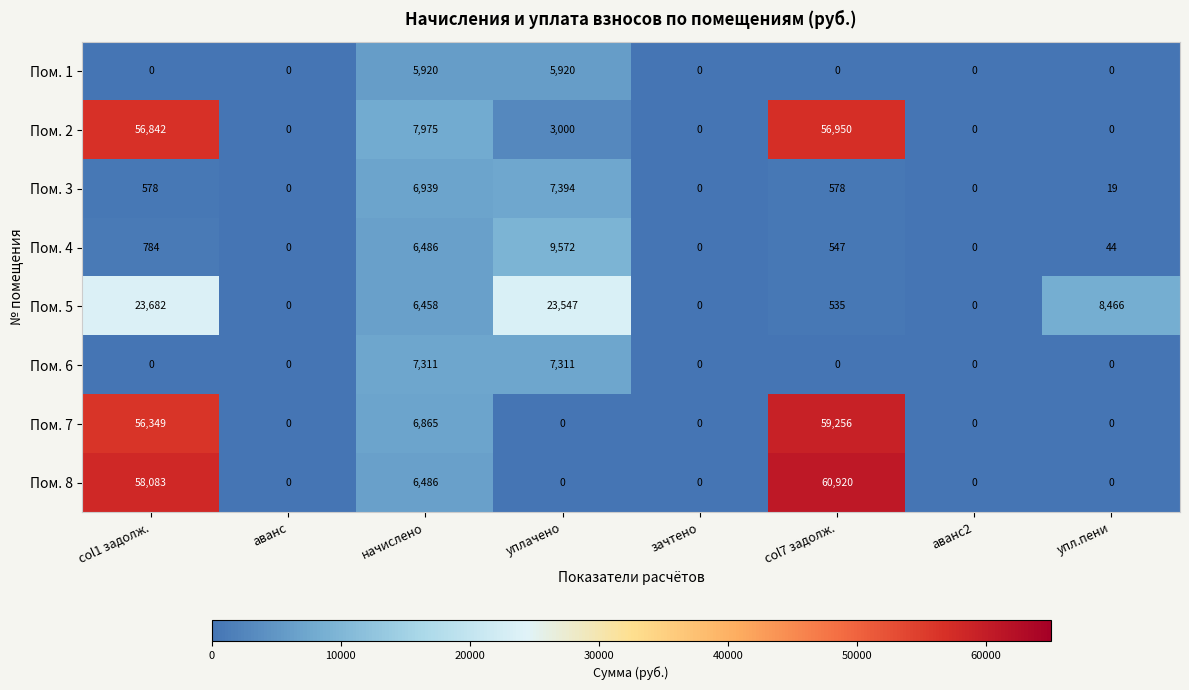

Which series has the largest range (max minus min)?

Пом. 8